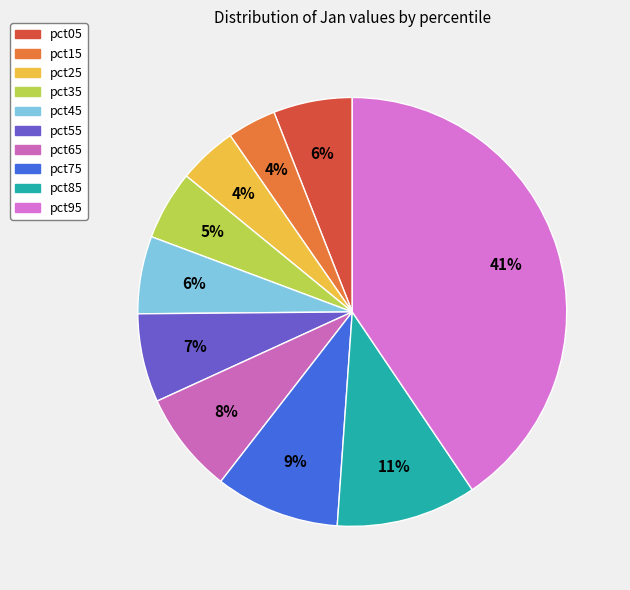

Which slice is the largest?

pct95